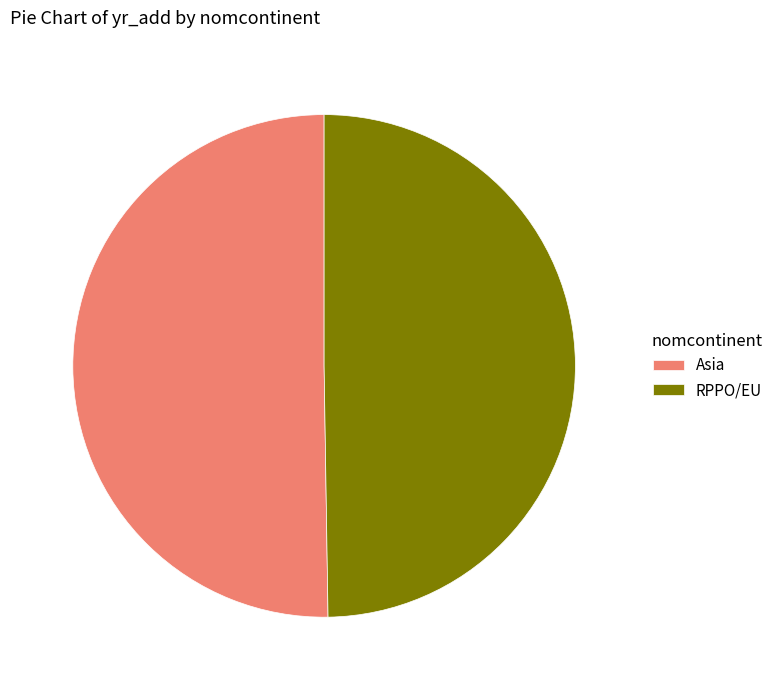

The Asia slice represents 50% of the pie. True or false?

True